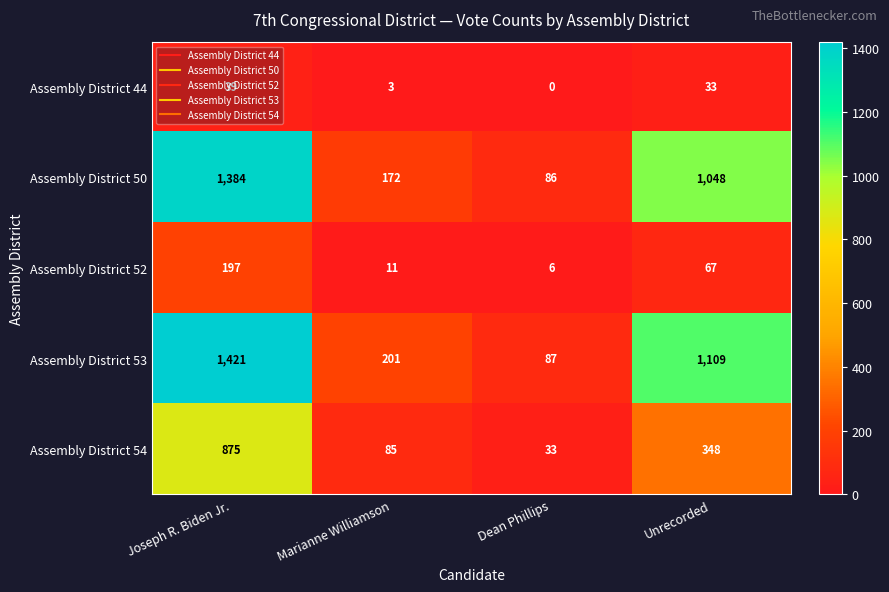

At which category is the sum across all series the highest?

Joseph R. Biden Jr.